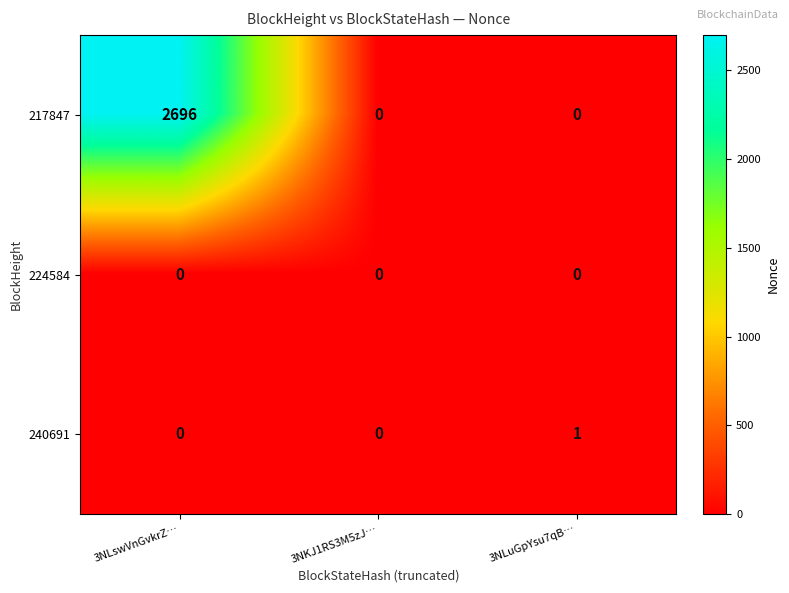

List the series in order of their peak value, lowest first.

224584, 240691, 217847